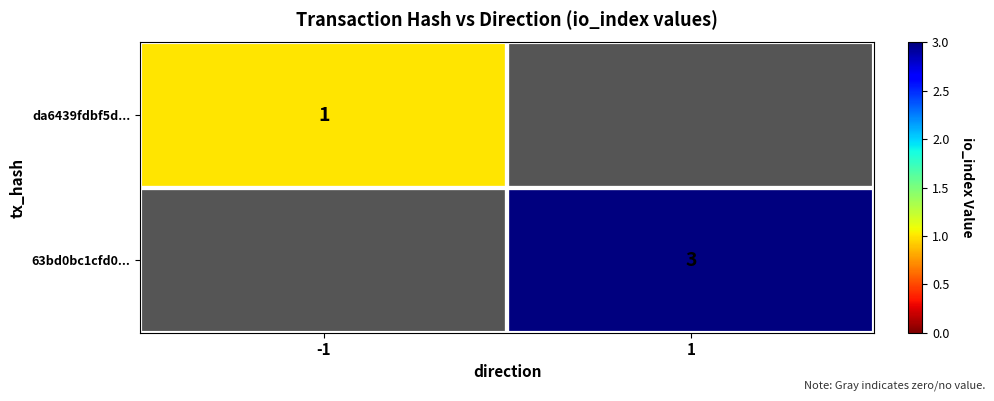

The value of da6439fdbf5d... at -1 is 0. True or false?

False